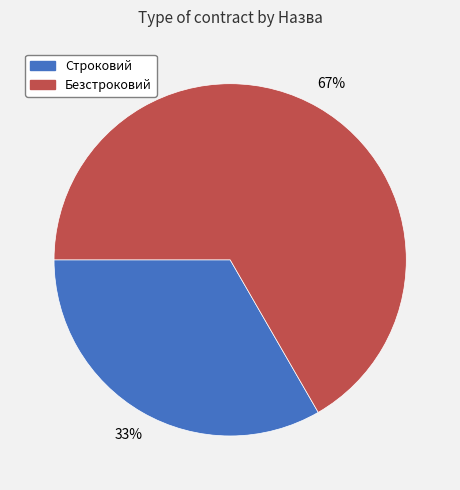

How many segments does this pie chart have?

2